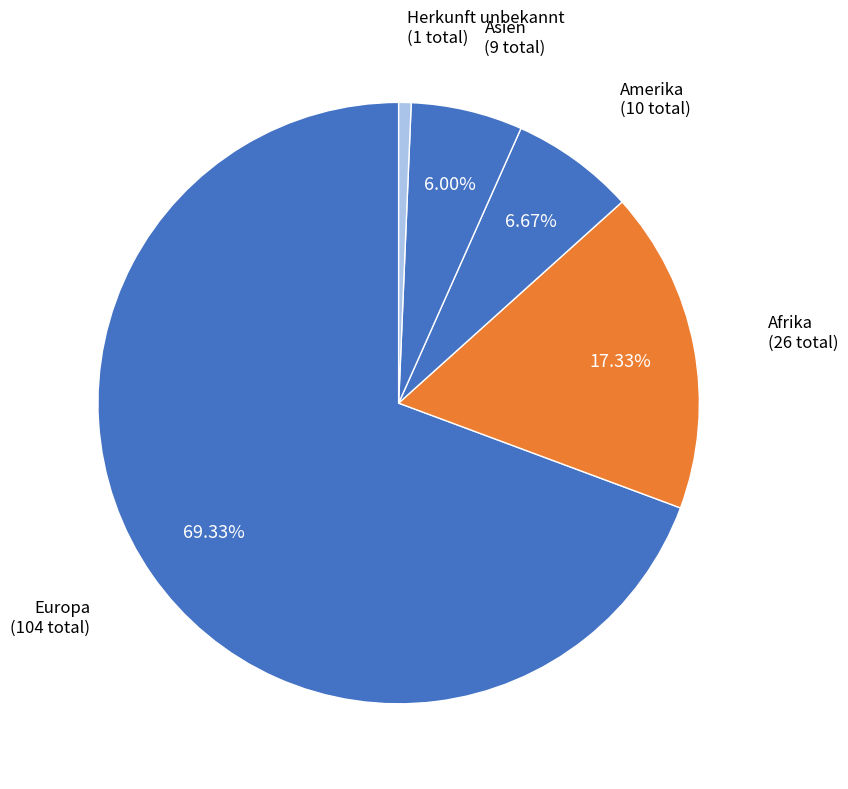

Between Amerika and Asien, which is larger?

Amerika